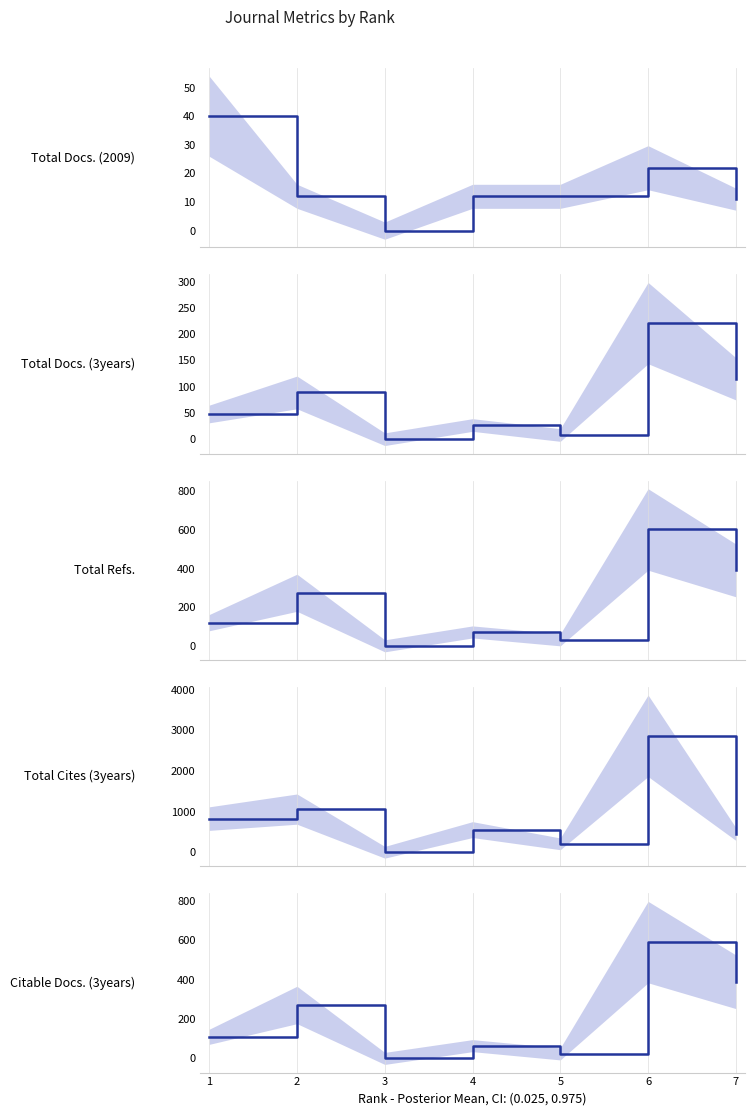

How many data points in Total Docs. (3years) are less than 48?

3